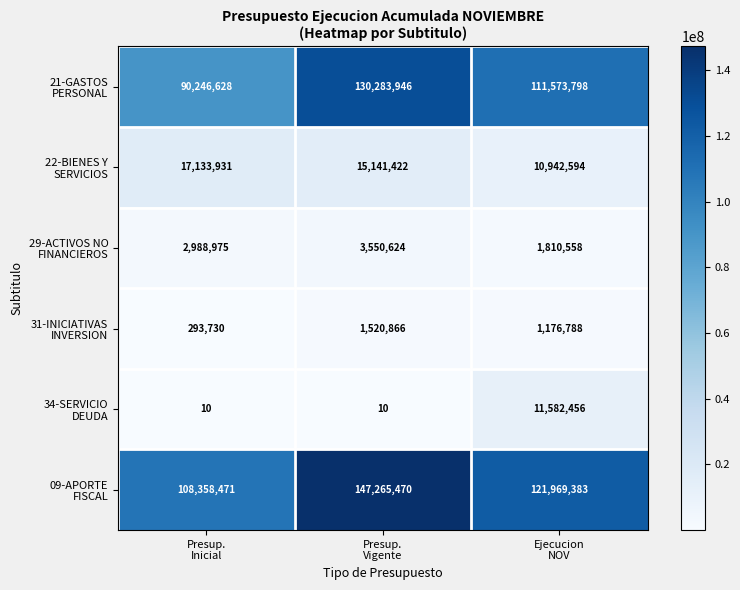

What is the greatest value displayed?

147265470